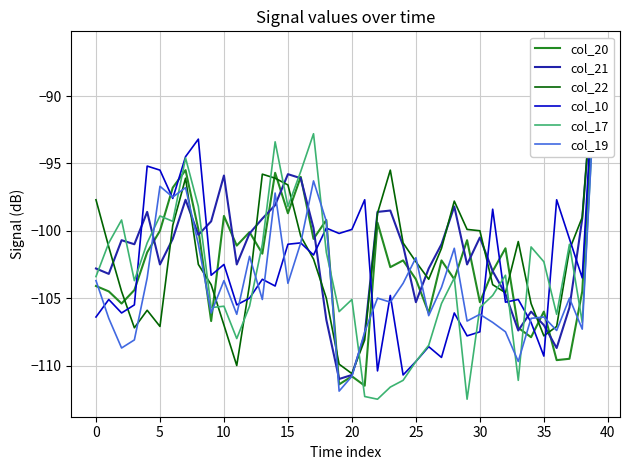

Which series ends up on top after the final intersection of col_10 and col_19?

col_10